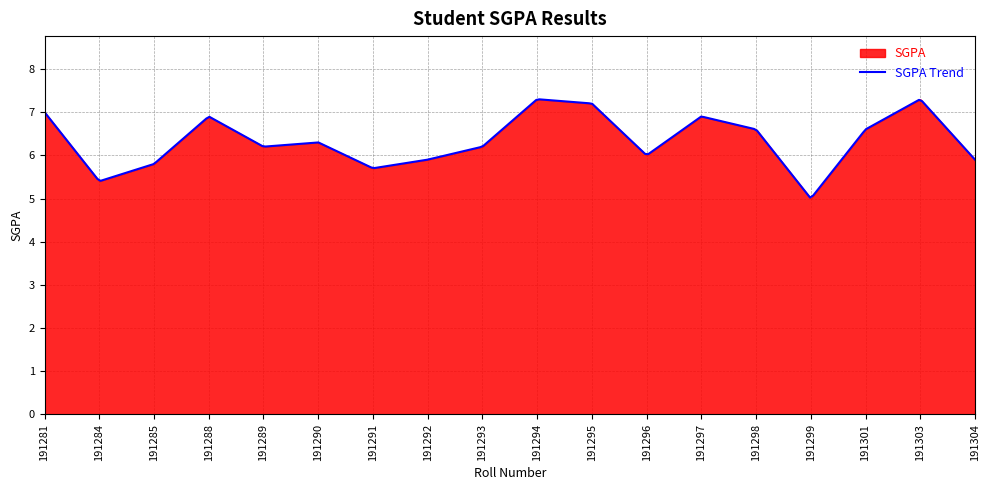

The chart shows a value of 5.7 at 191291. True or false?

True